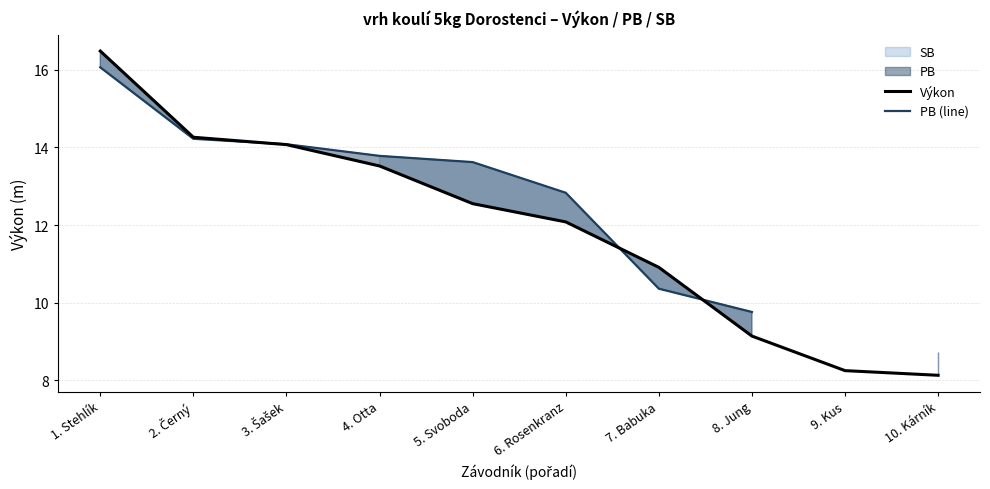

Is the value of Výkon at 8. Jung greater than the value of PB (line) at 10. Kárník?

Yes